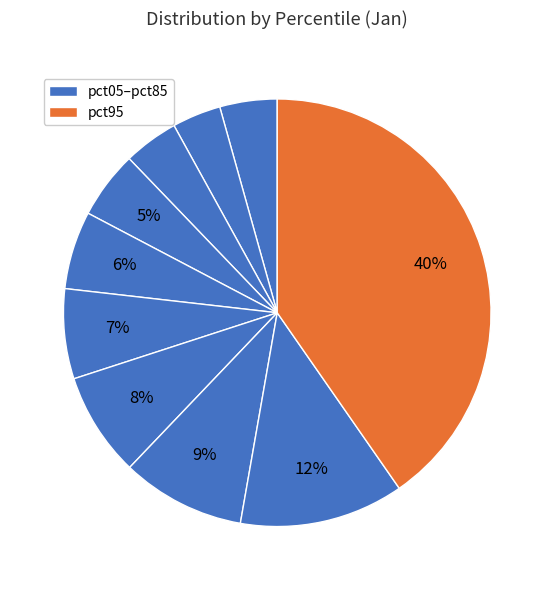

Does any single category account for the majority?

No